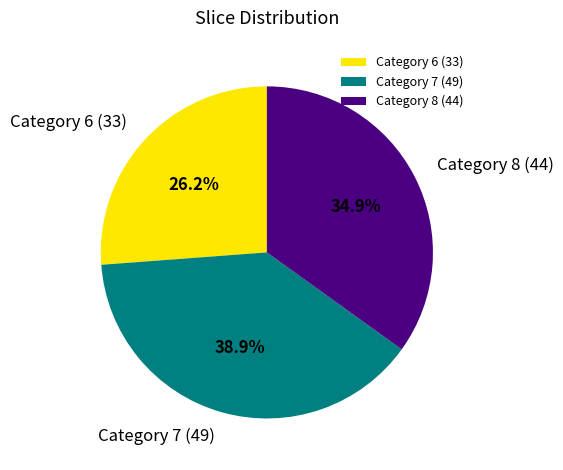

Which category has the smallest portion of the pie?

Category 6 (33)